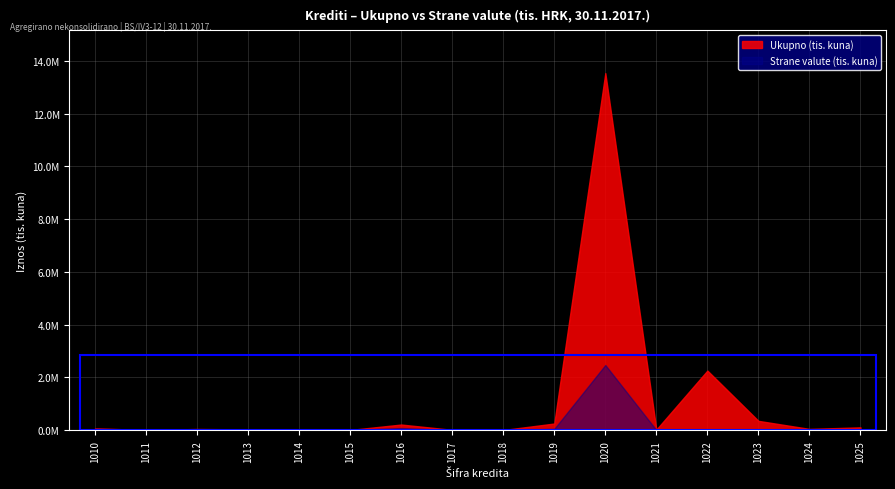

What value does the Ukupno series have at 1020?

13537361